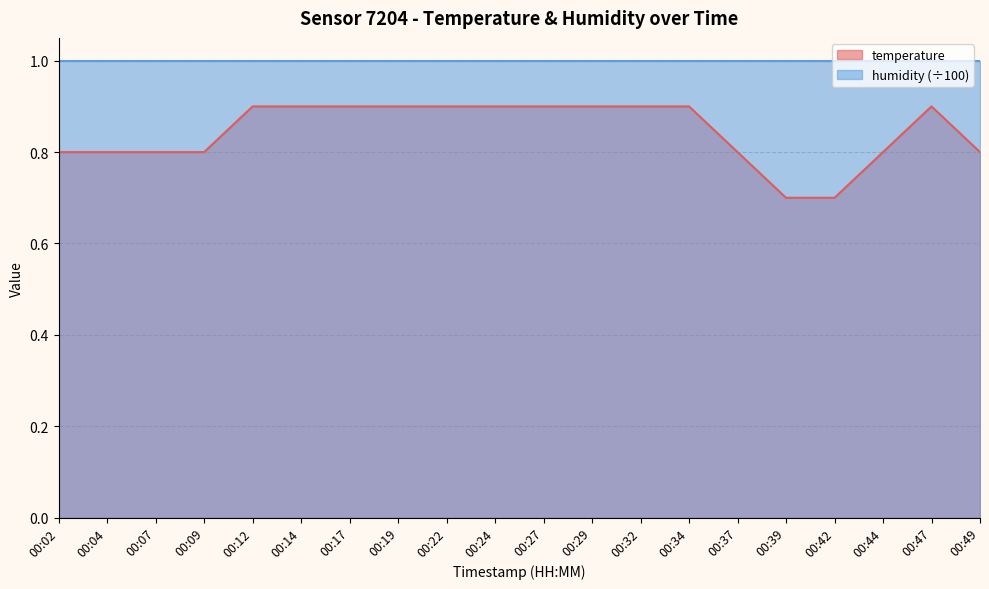

The chart shows a value of 0.6 at 00:12. True or false?

False